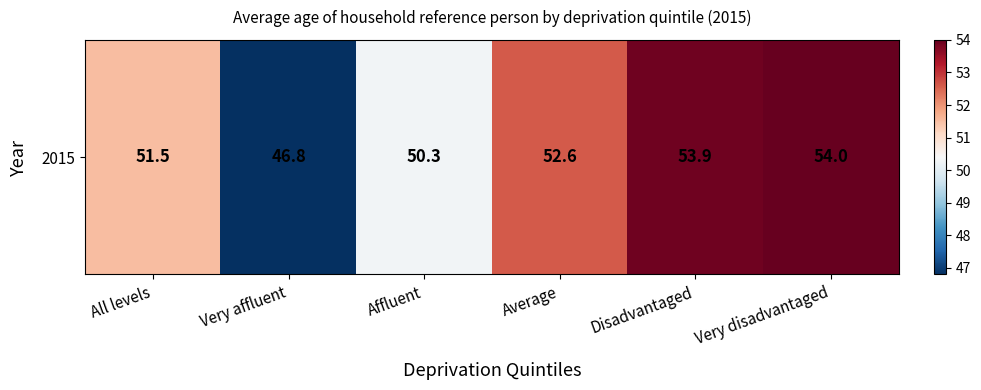

What is the average value?

51.5